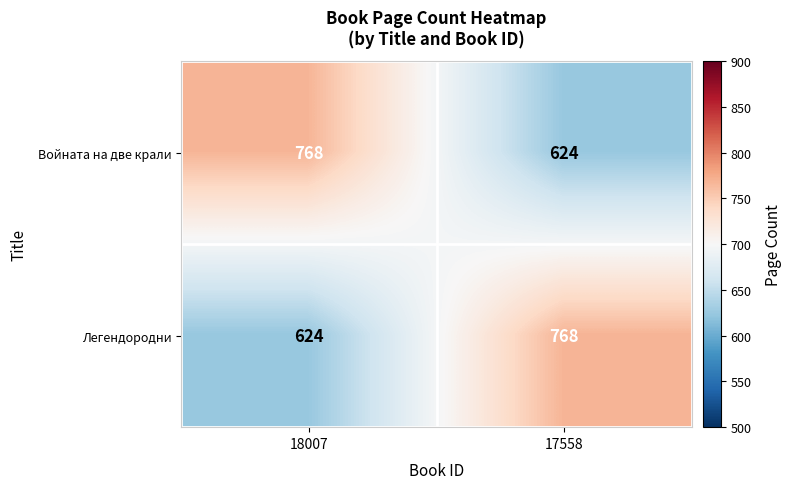

What is the approximate value of Войната на две крали at 17558?

624